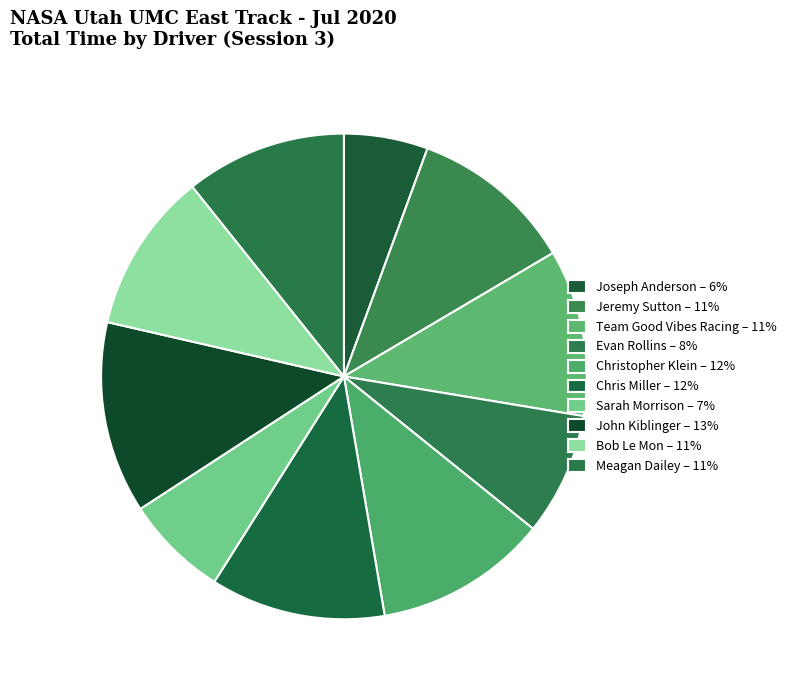

Count the number of slices in the pie.

10